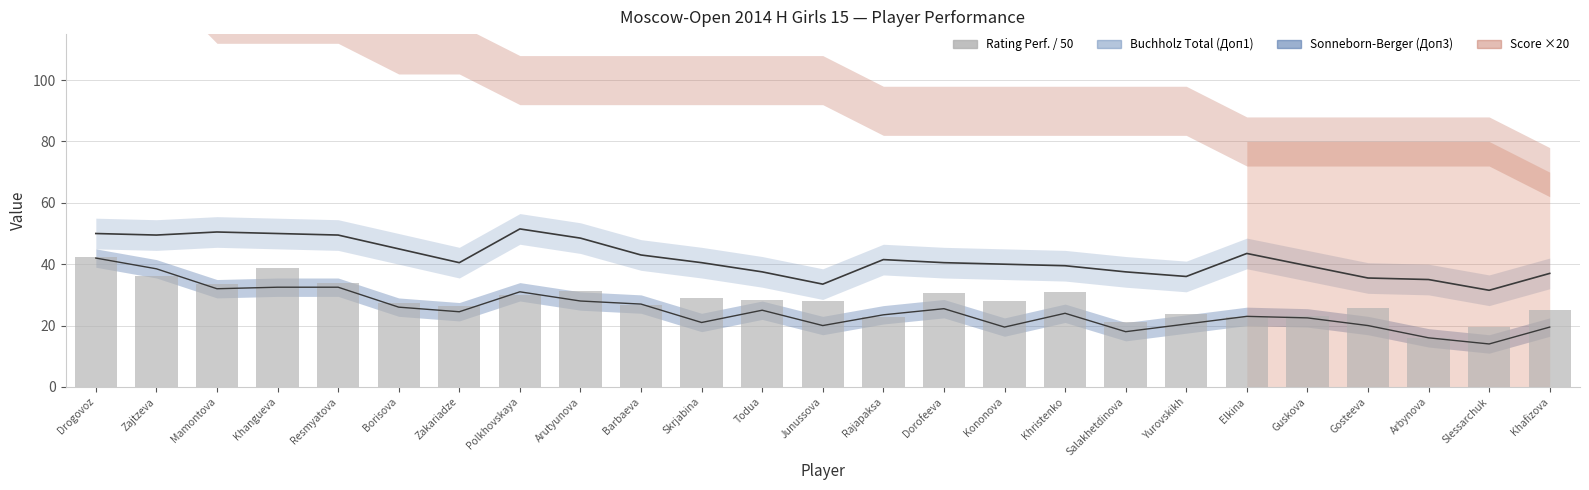

The value at Kononova is 12.3. True or false?

False